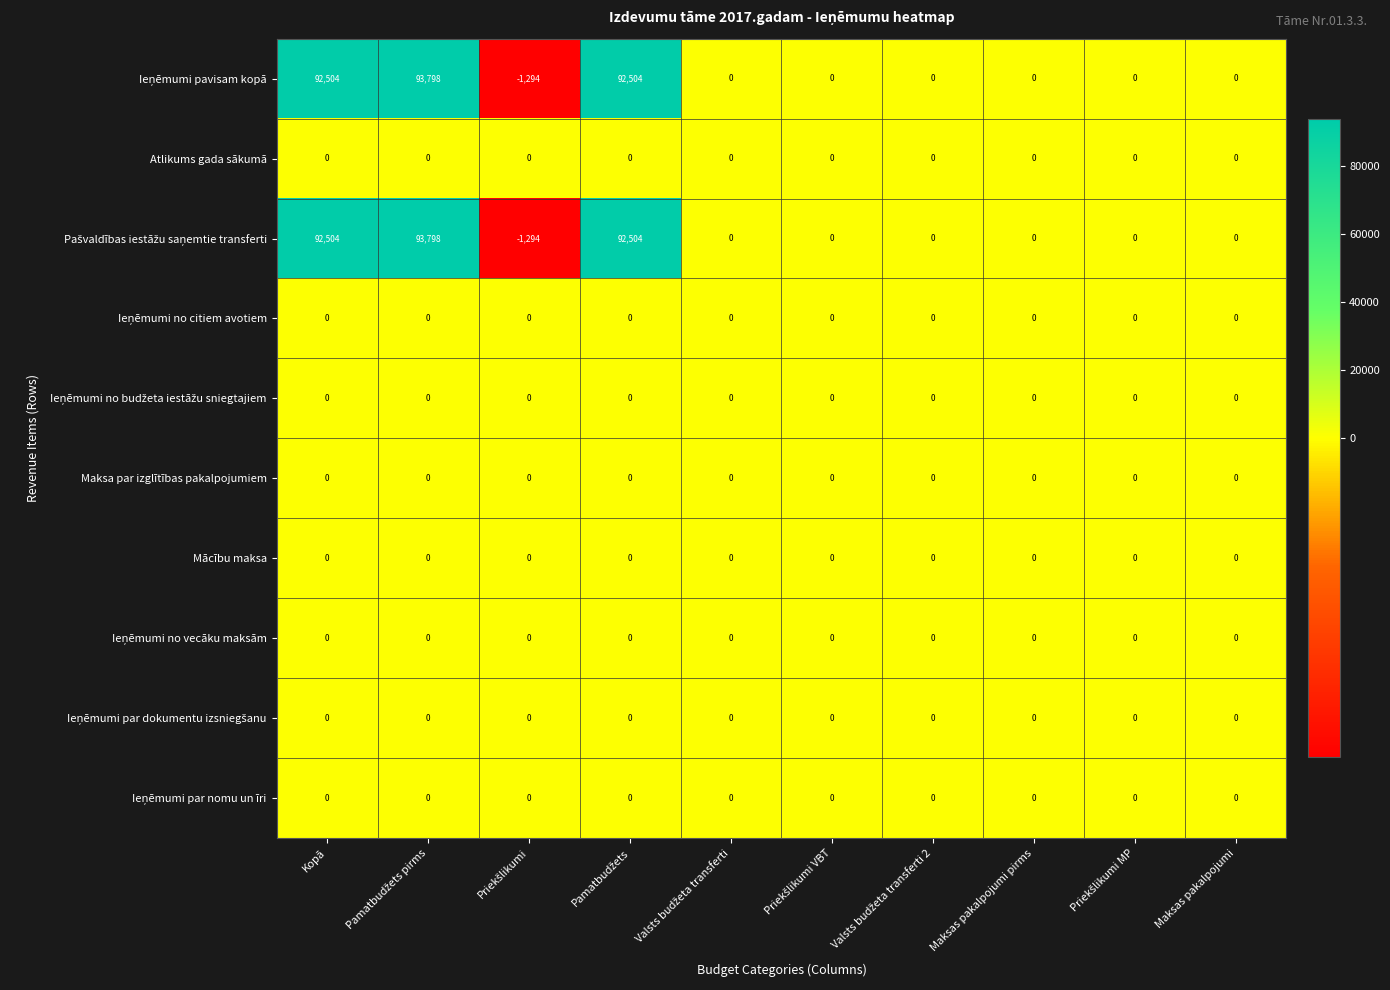

What is the spread (max minus min) of values at Kopā?

92504